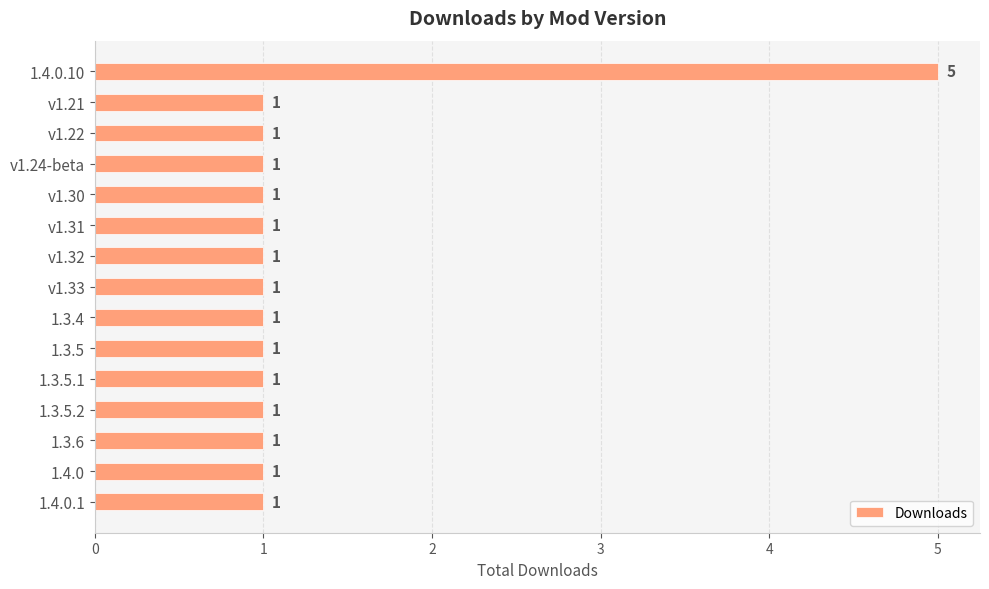

Reading top to bottom, transcribe all the data shown in this chart.

5	1	1	1	1	1	1	1	1	1	1	1	1	1	1